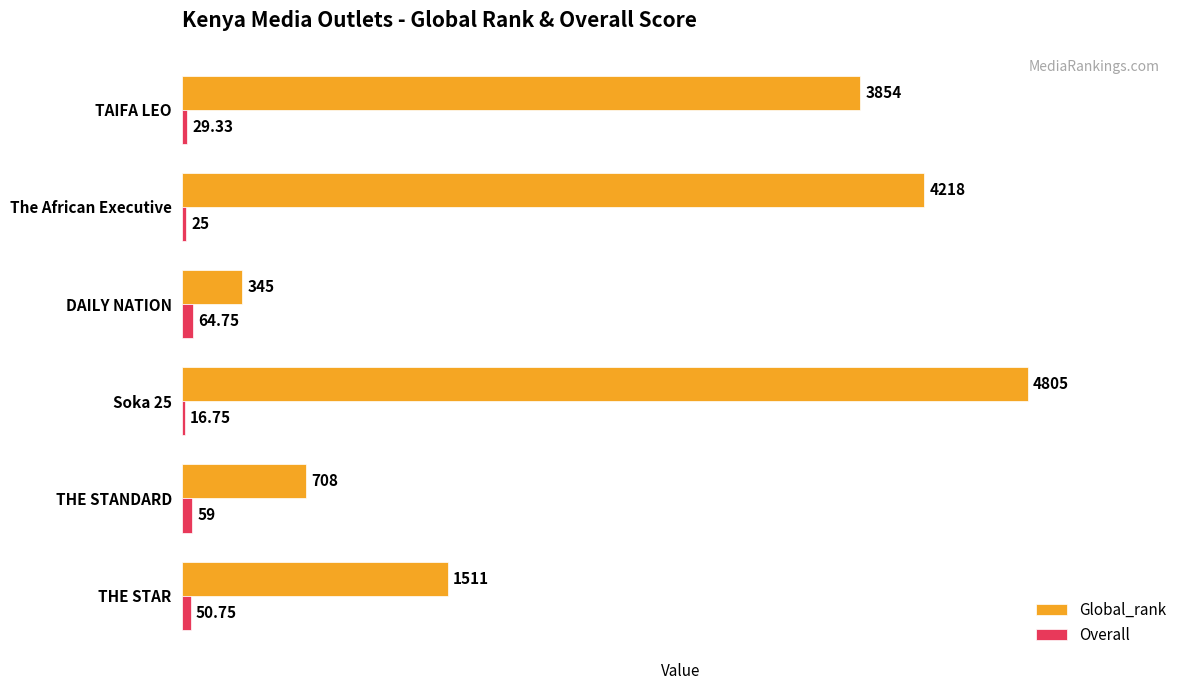

Is the value of Global_rank at TAIFA LEO greater than the value of Overall at DAILY NATION?

Yes